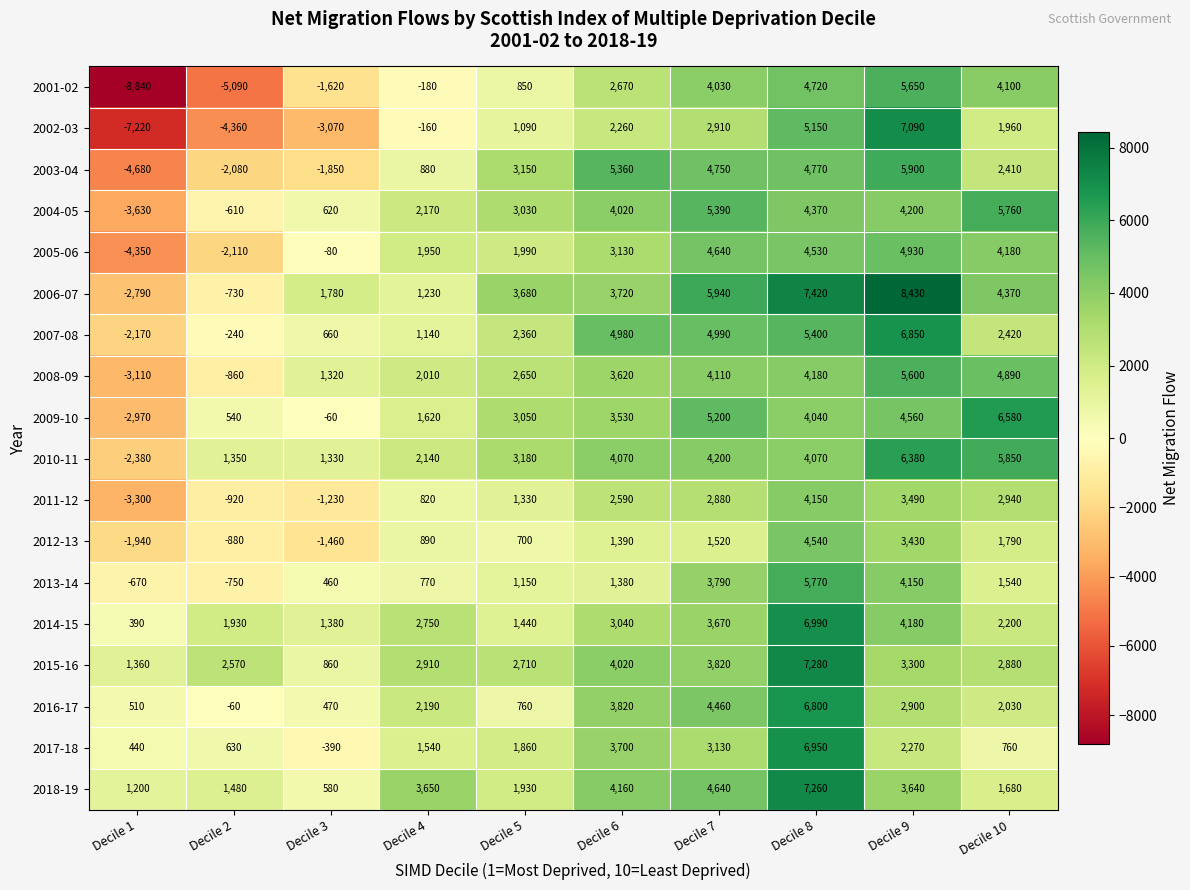

At which label is 2015-16 closest to 4070?

Decile 6